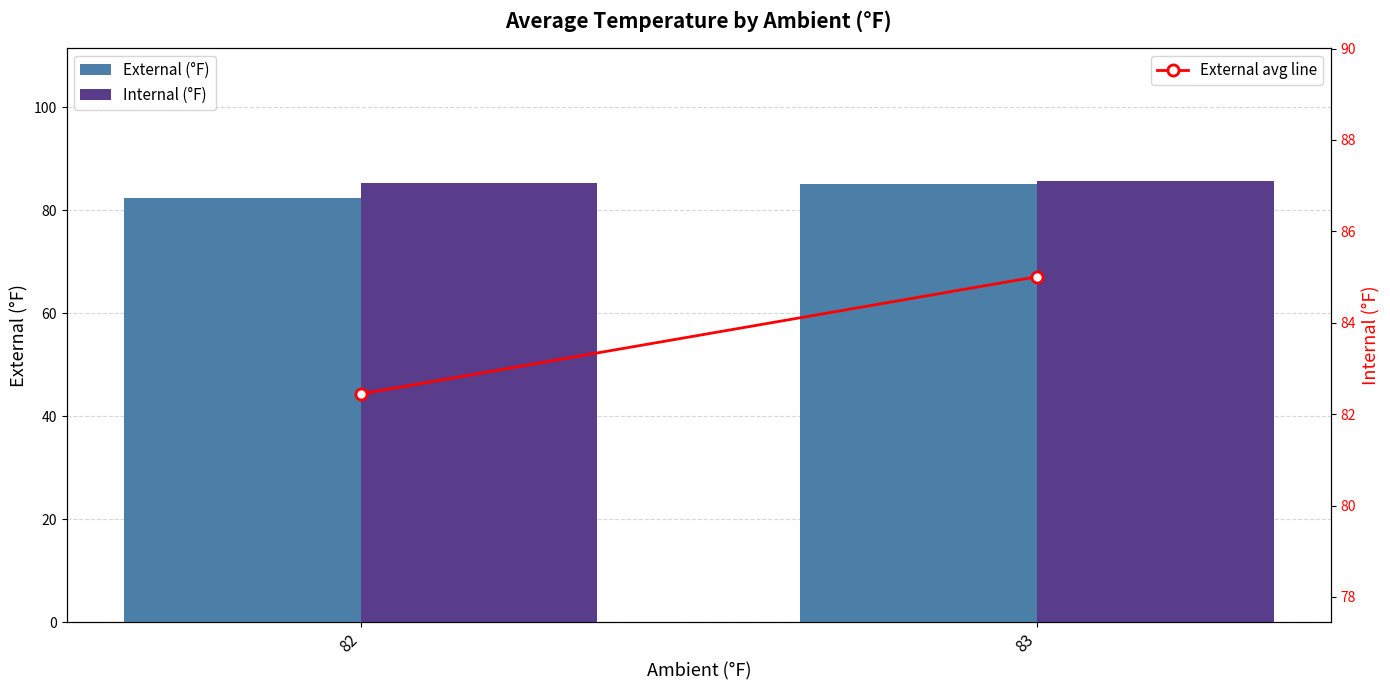

Is it true that Internal (°F) equals 20.8 at 83?

False